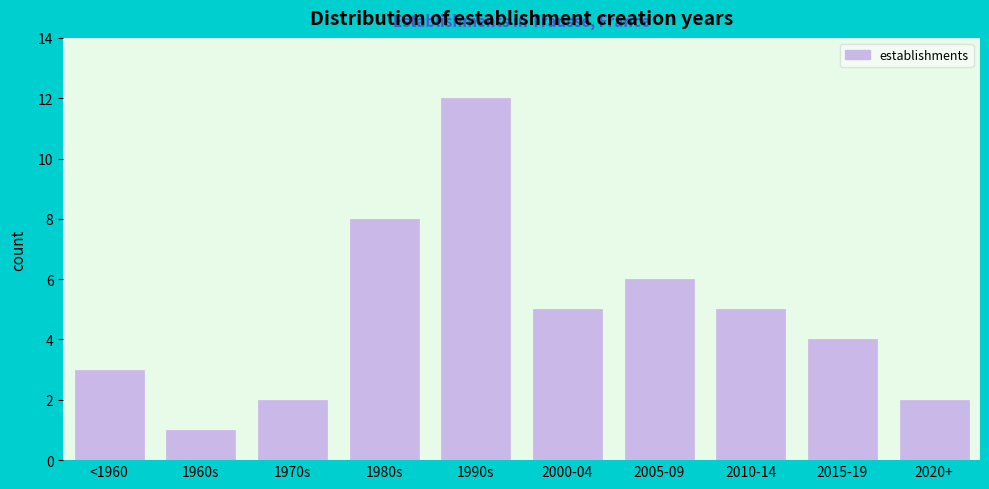

Reading left to right, extract all data points from this chart.

3	1	2	8	12	5	6	5	4	2